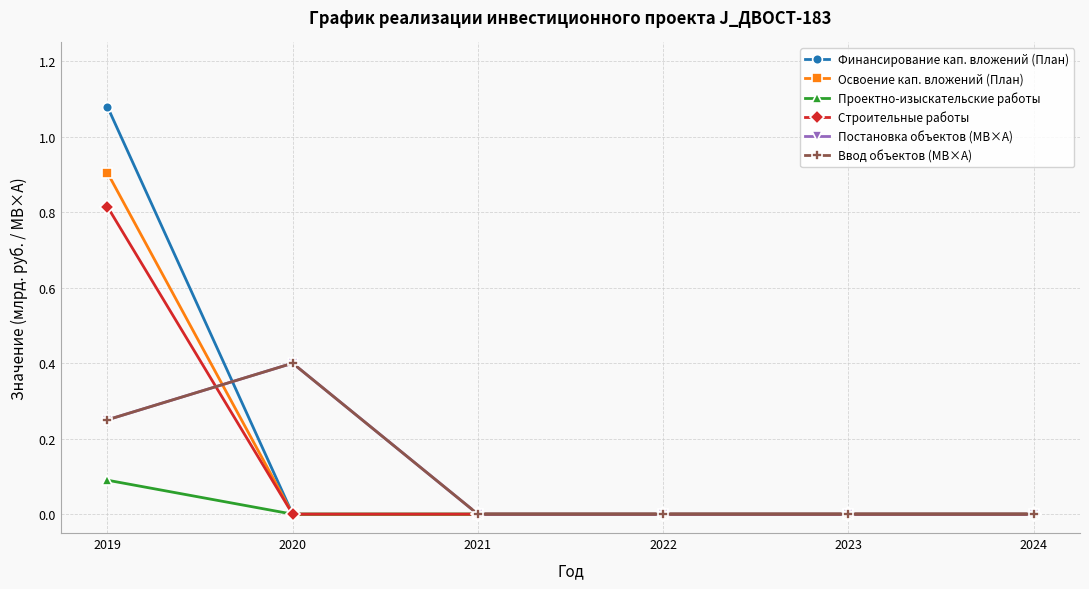

At 2021, list the series in order from smallest to largest.

Финансирование кап. вложений (План), Освоение кап. вложений (План), Проектно-изыскательские работы, Строительные работы, Постановка объектов (МВ×А), Ввод объектов (МВ×А)